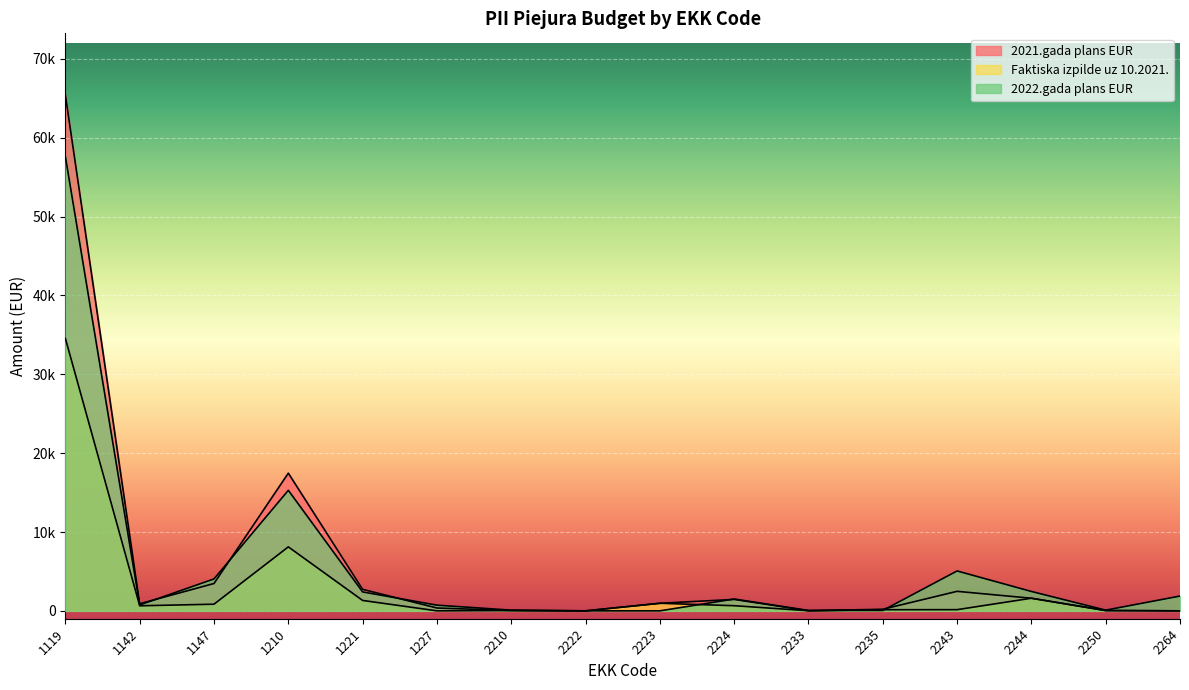

How many values in the 2022.gada plans EUR series exceed 1500?

7